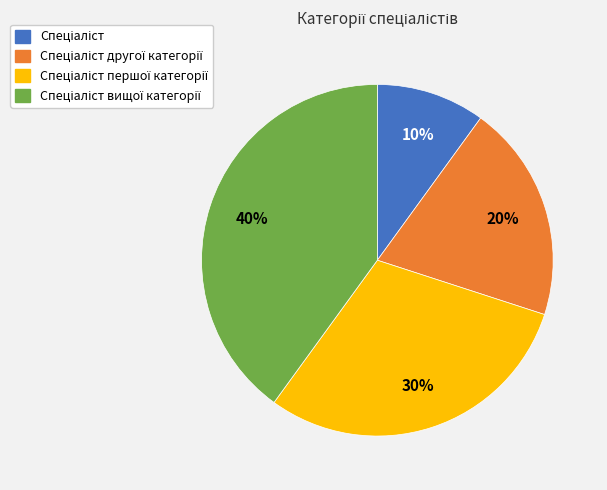

Is there any slice that represents more than half of the pie?

No